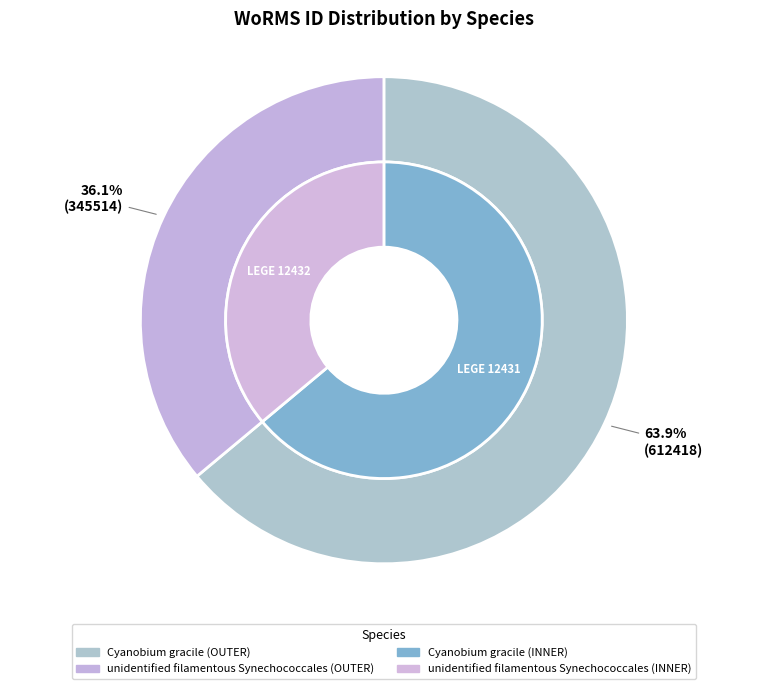

How many segments does this pie chart have?

2